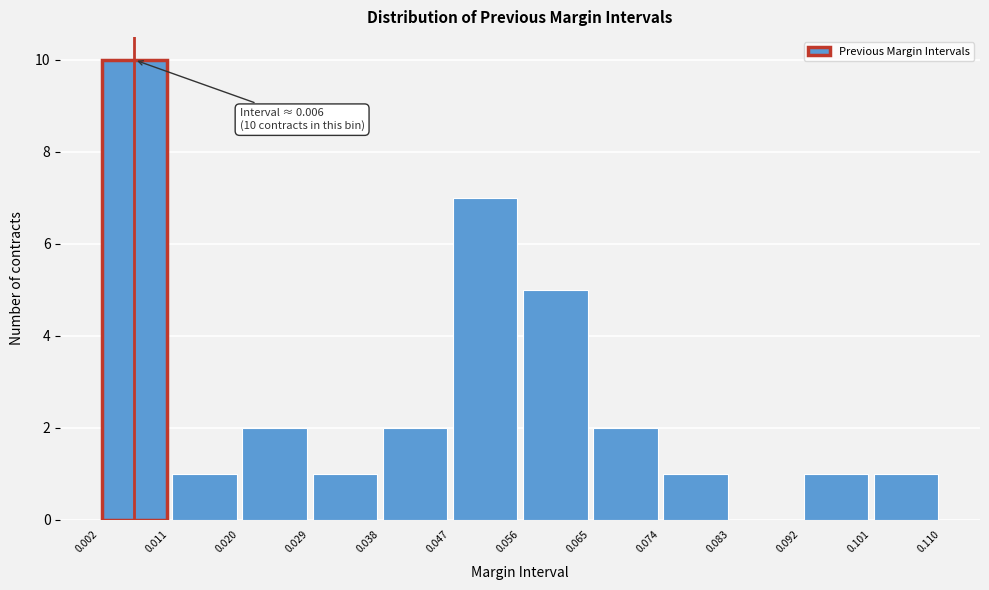

Over which range of the x-axis is the bar tallest?

0.002 to 0.011